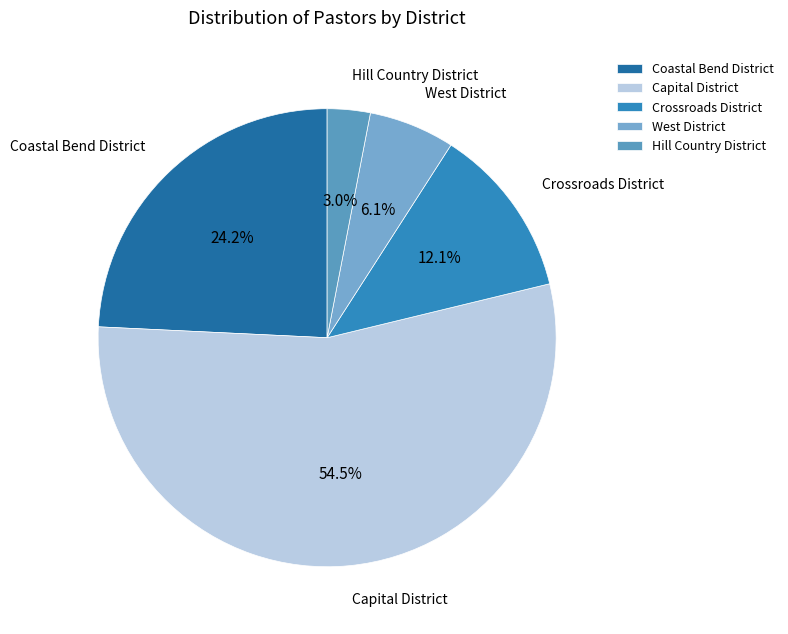

True or false: Coastal Bend District accounts for 34% of the total.

False